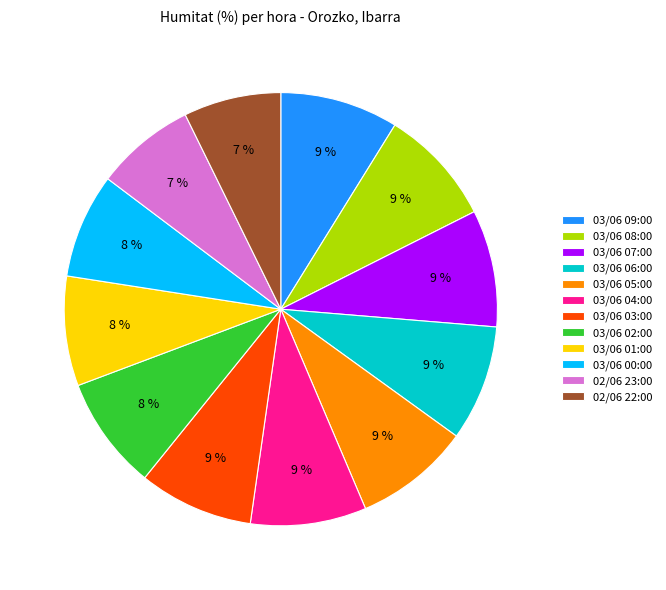

Is it true that 02/06 22:00 is 7% of the pie?

True